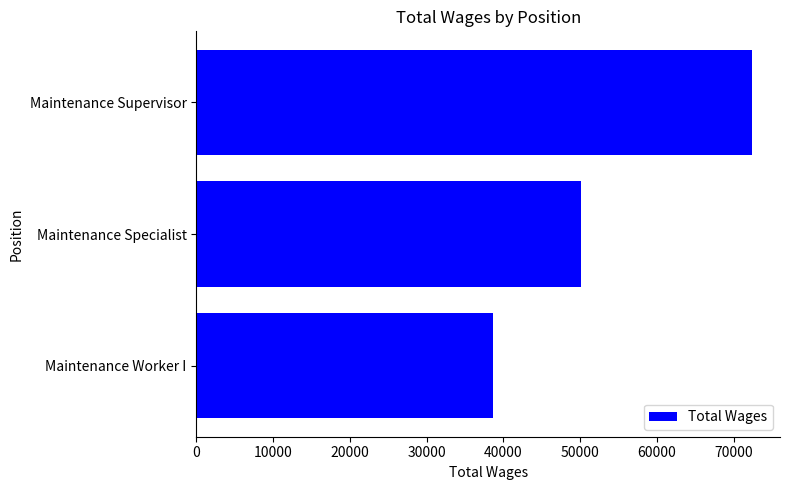

Rank the categories by value from lowest to highest.

Maintenance Worker I, Maintenance Specialist, Maintenance Supervisor